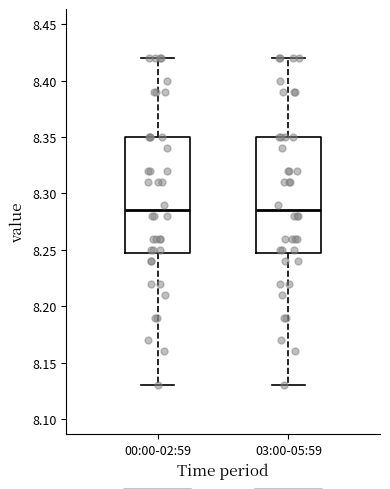

Reading left to right, read every box against the y-axis: the position of its median line, the range the box covers, and the ends of its whiskers. The values are not printed on the chart, so give them approximately, as read against the axis.

00:00-02:59: median 8.285, box 8.250 to 8.350, whiskers 8.130 to 8.420
03:00-05:59: median 8.285, box 8.250 to 8.350, whiskers 8.130 to 8.420